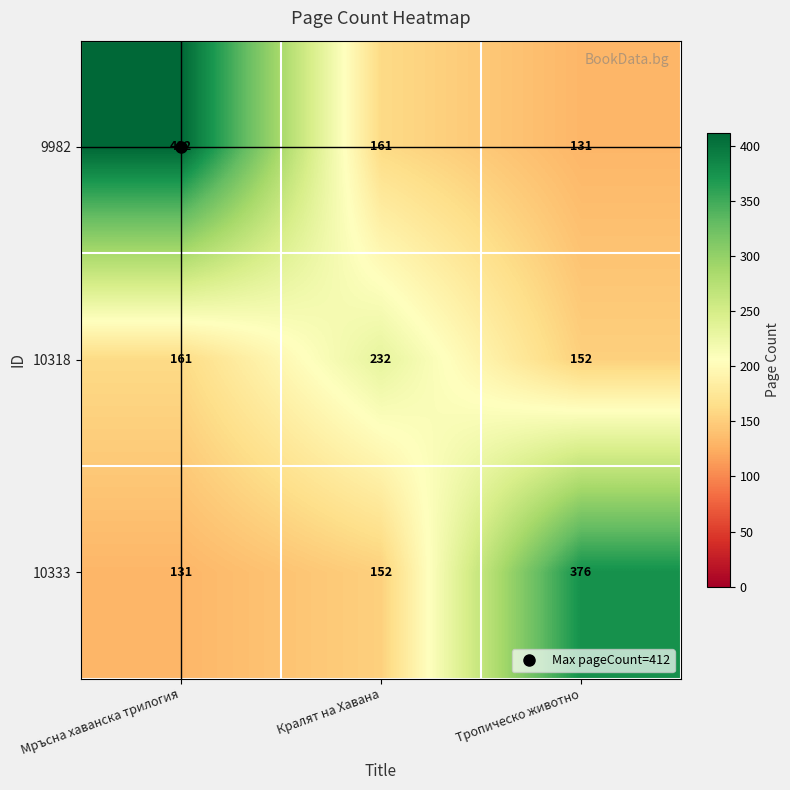

Which label corresponds to the largest value in the chart?

Мръсна хаванска трилогия